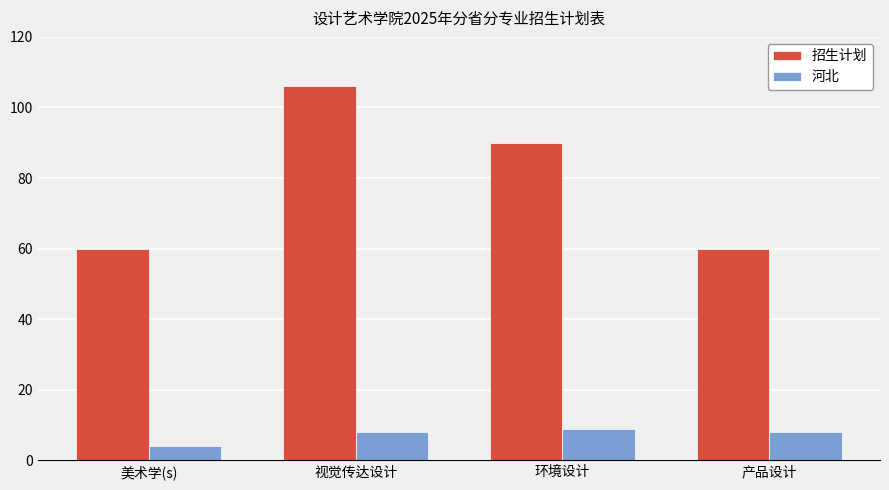

At 产品设计, list the series in order from largest to smallest.

招生计划, 河北